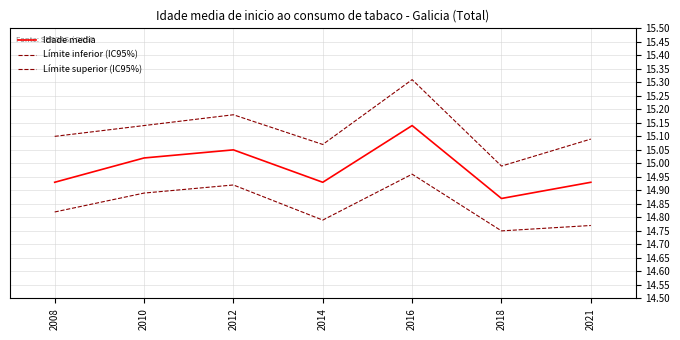

Count the number of data series in this chart.

3